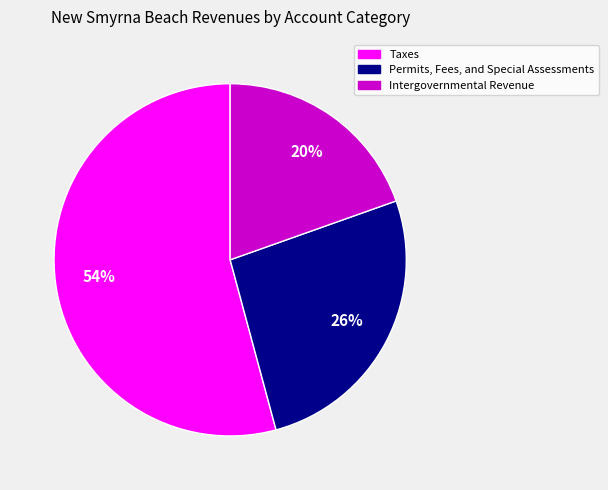

Does Taxes represent more than half of the total?

Yes